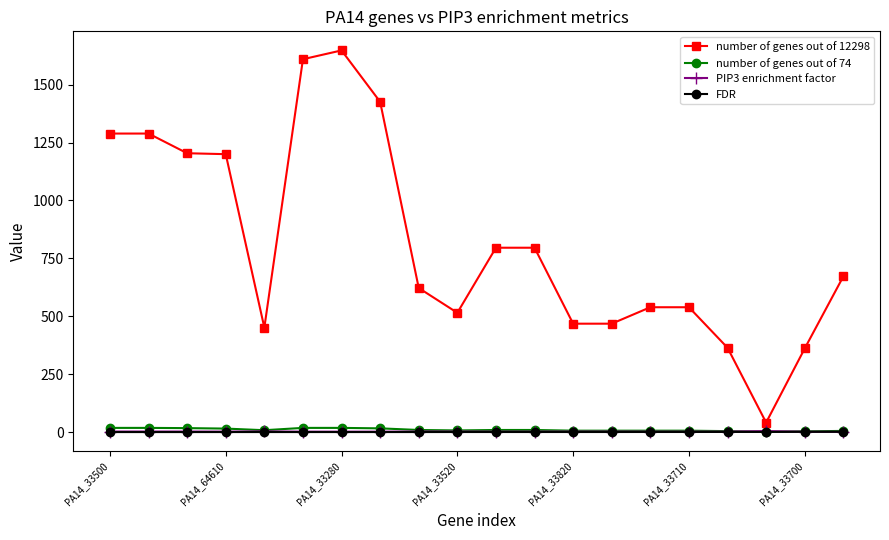

True or false: number of genes out of 12298 and FDR intersect in this chart.

False